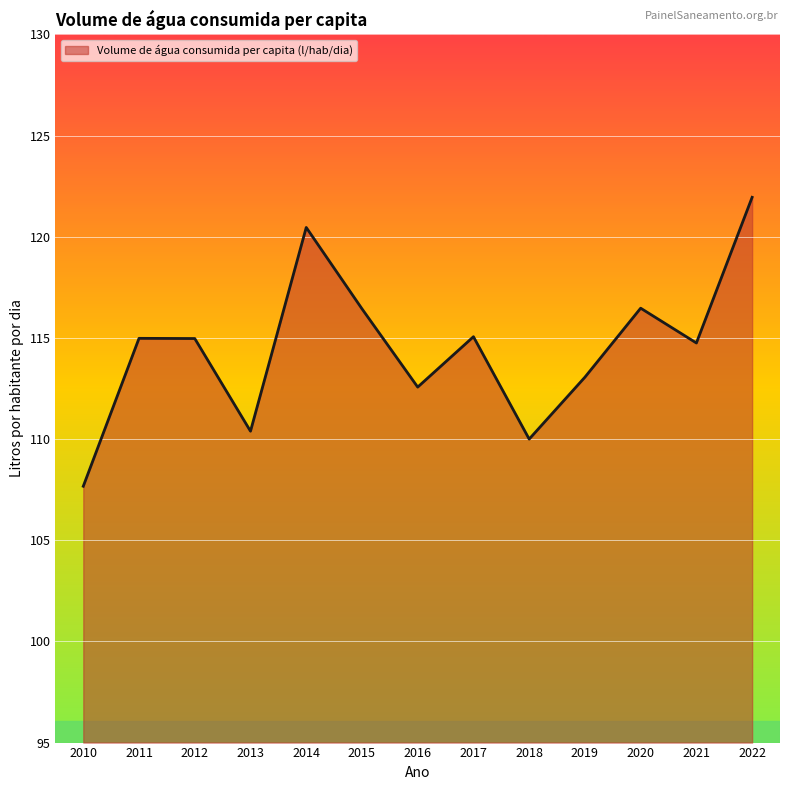

What value does the data have at 2014?

120.5